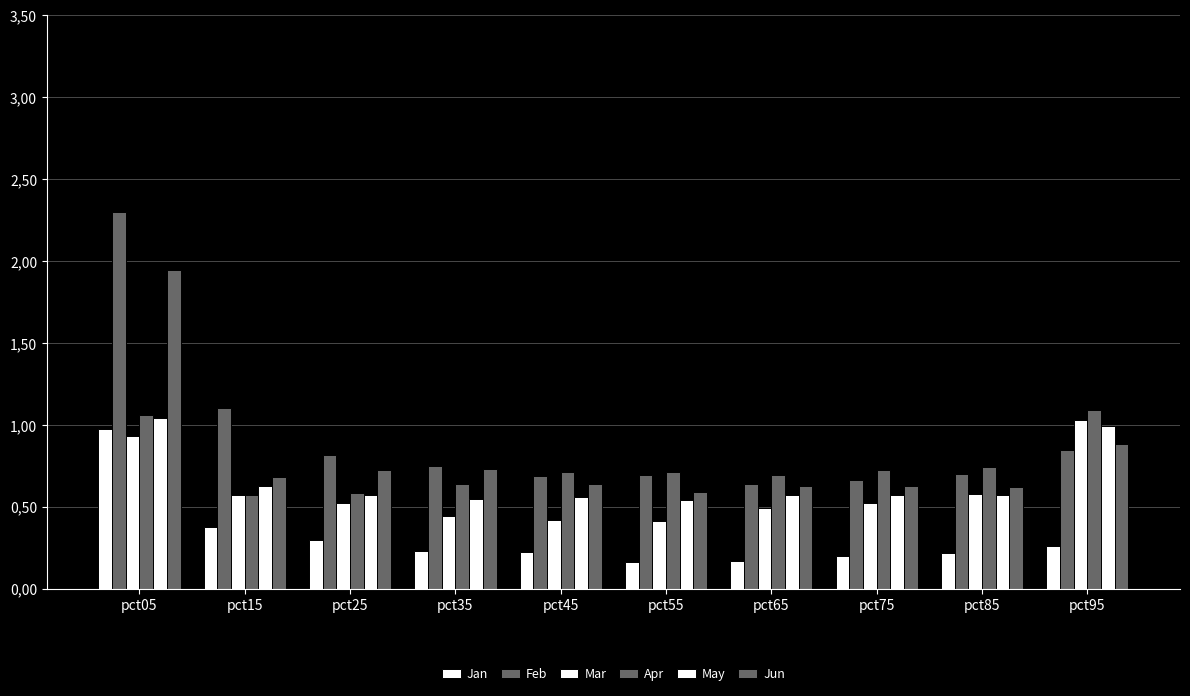

Are the bars horizontal?

No